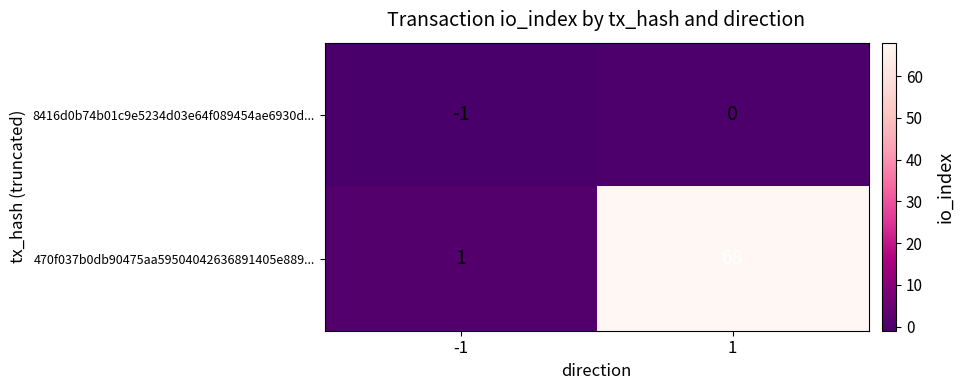

What is the difference between the 470f037b0db90475aa59504042636891405e889... values at -1 and 1?

67